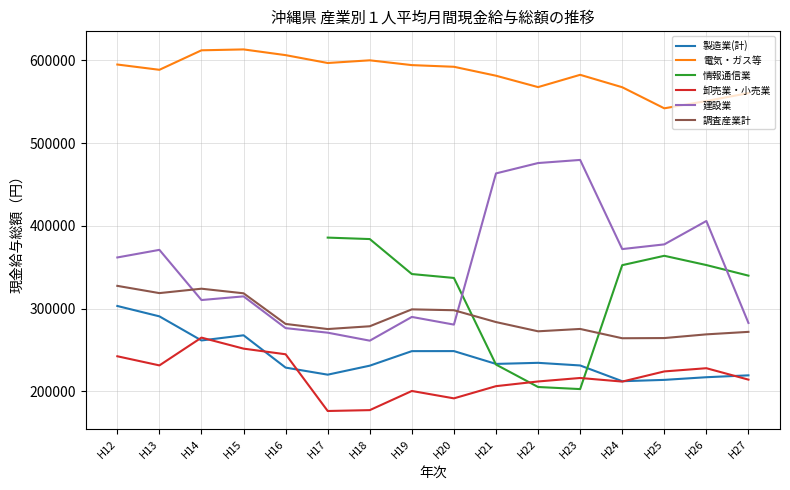

What is the difference between the highest and lowest values at H19?

393944